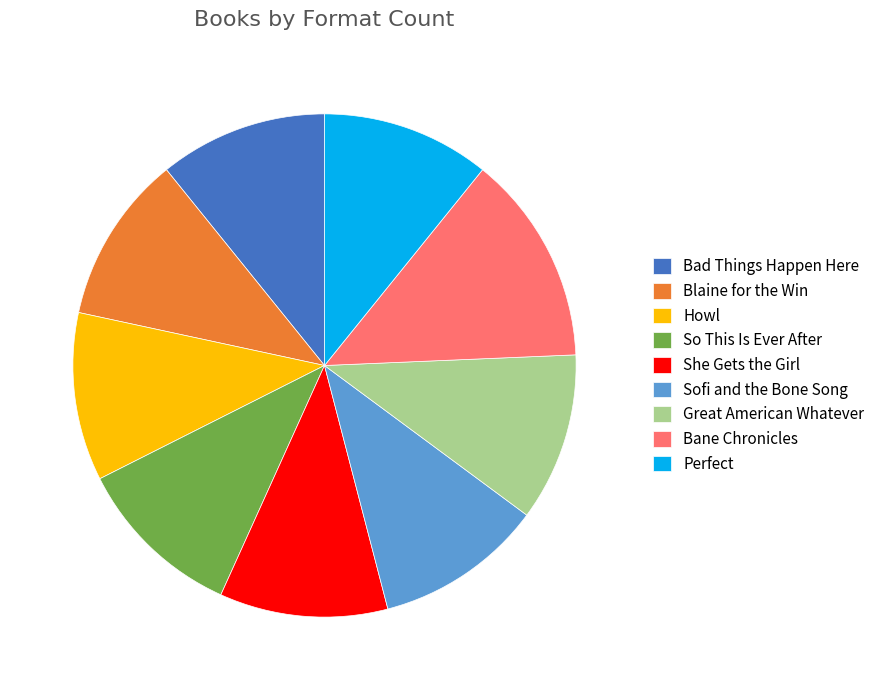

Is it true that Blaine for the Win is 11% of the pie?

True